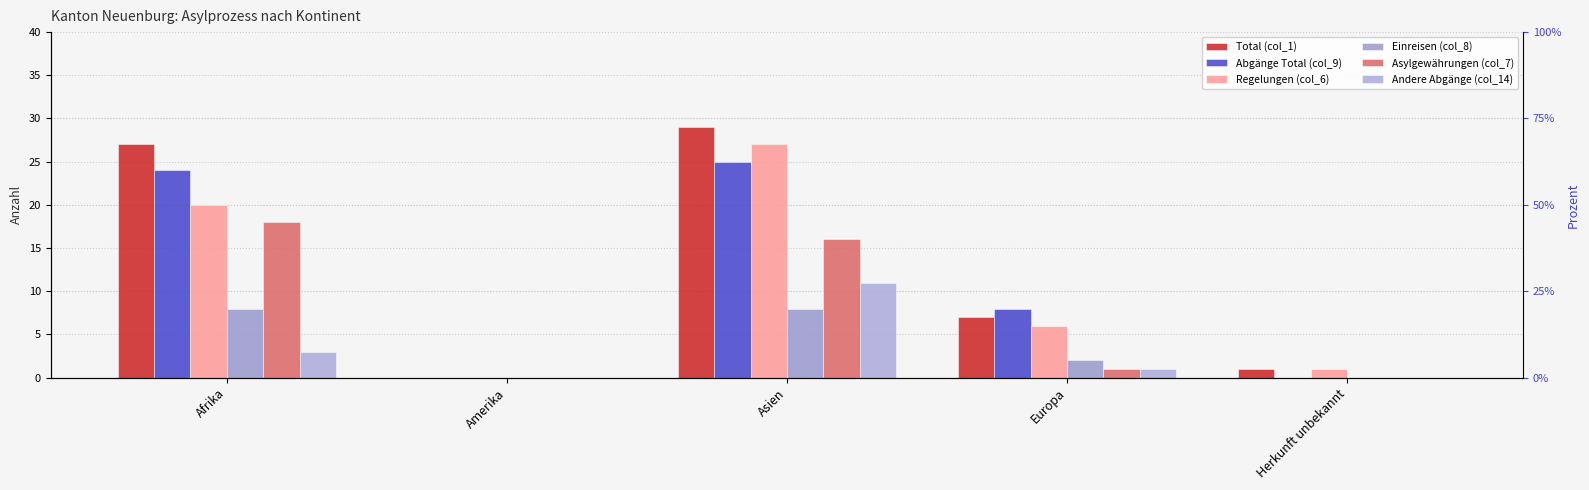

What is the average value of the Abgänge Total (col_9) series?

11